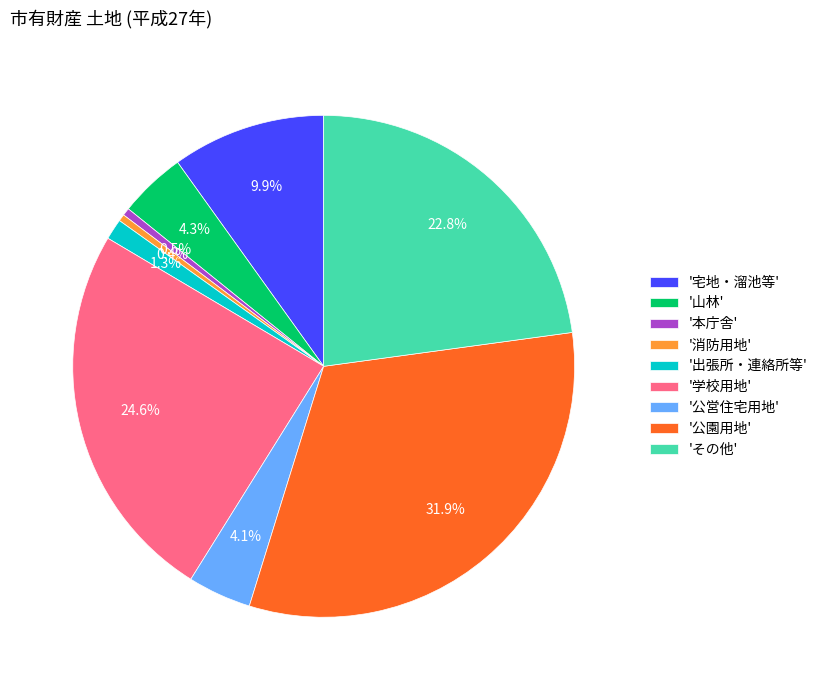

What percentage is NOT represented by '消防用地'?

99.6%